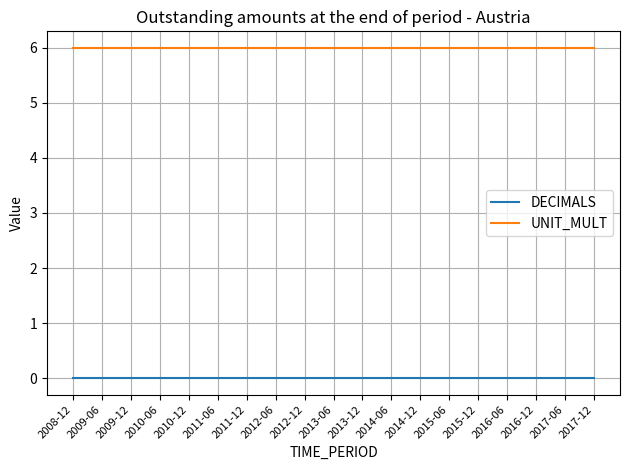

Is it true that UNIT_MULT equals 6 at 2014-06?

True